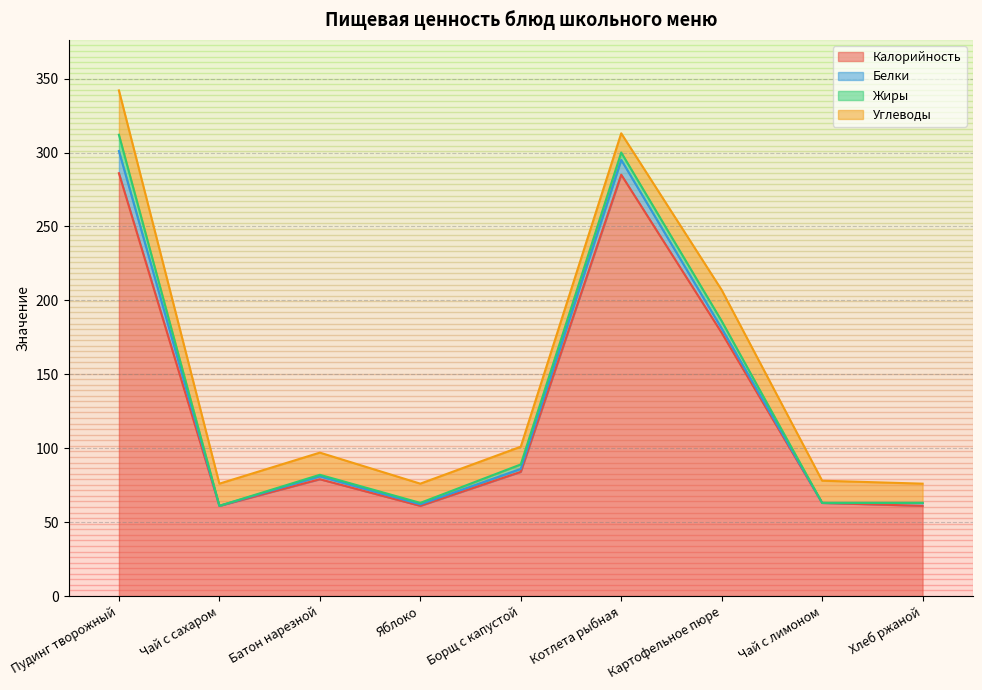

Which series has the widest spread of values?

Калорийность